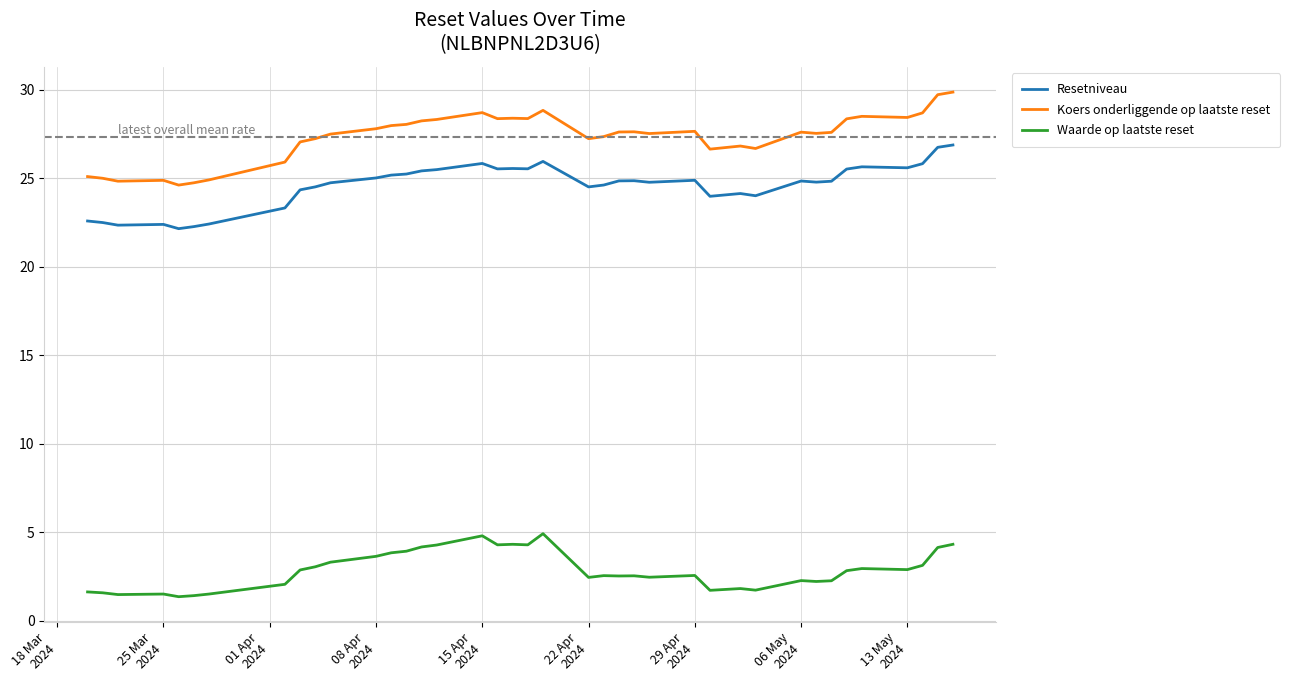

True or false: Resetniveau and Waarde op laatste reset cross at least once.

False